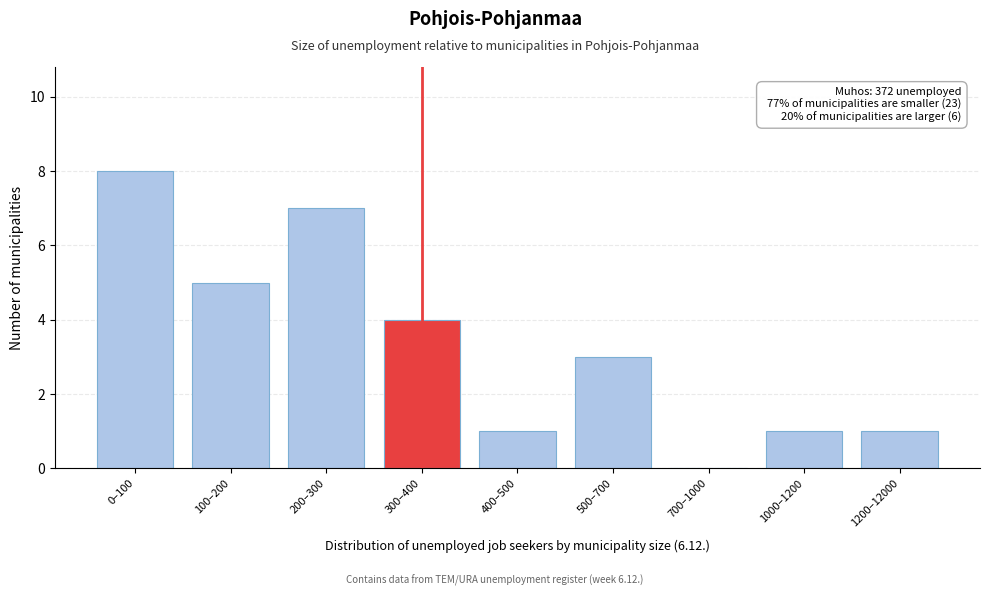

Reading left to right, what are all the values shown in this chart?

0–100=8	100–200=5	200–300=7	300–400=4	400–500=1	500–700=3	700–1000=0	1000–1200=1	1200–12000=1